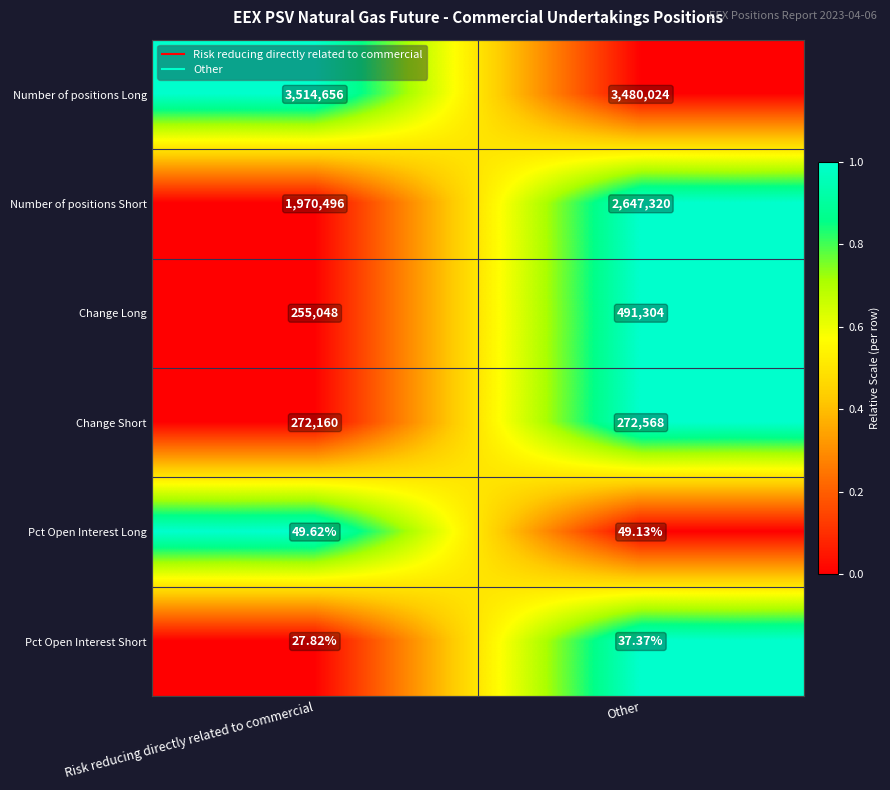

At which label is Change Short closest to 272364?

Risk reducing directly related to commercial